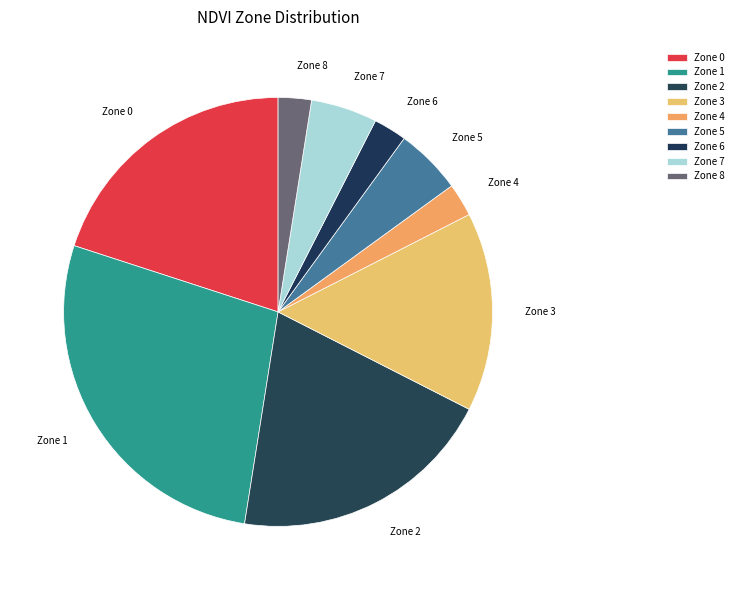

Is the sum of Zone 5 and Zone 6 greater than half?

No